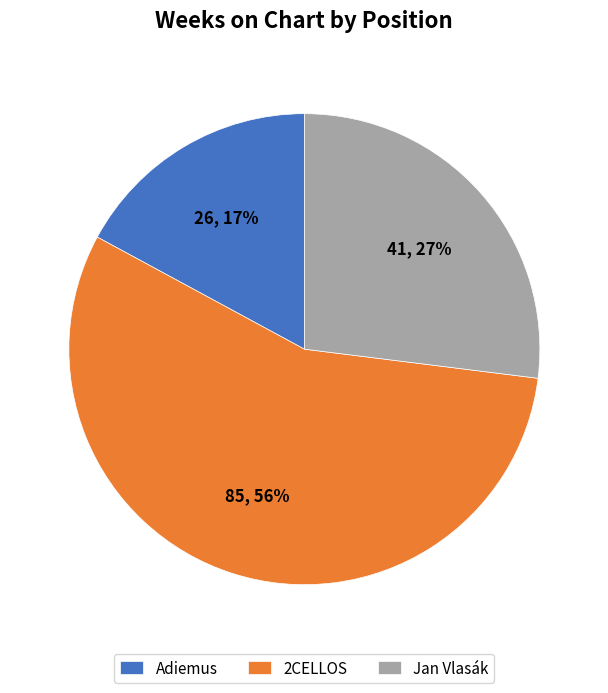

To the nearest percent, what is the average slice percentage?

33%